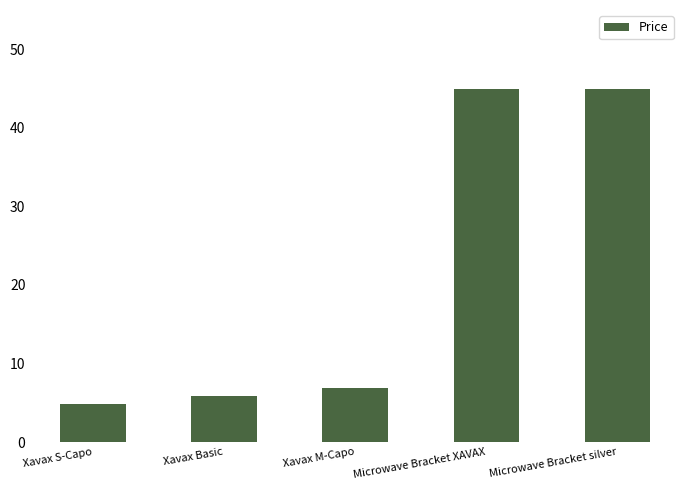

What is the sum of the values at Xavax Basic and Microwave Bracket XAVAX?

50.8